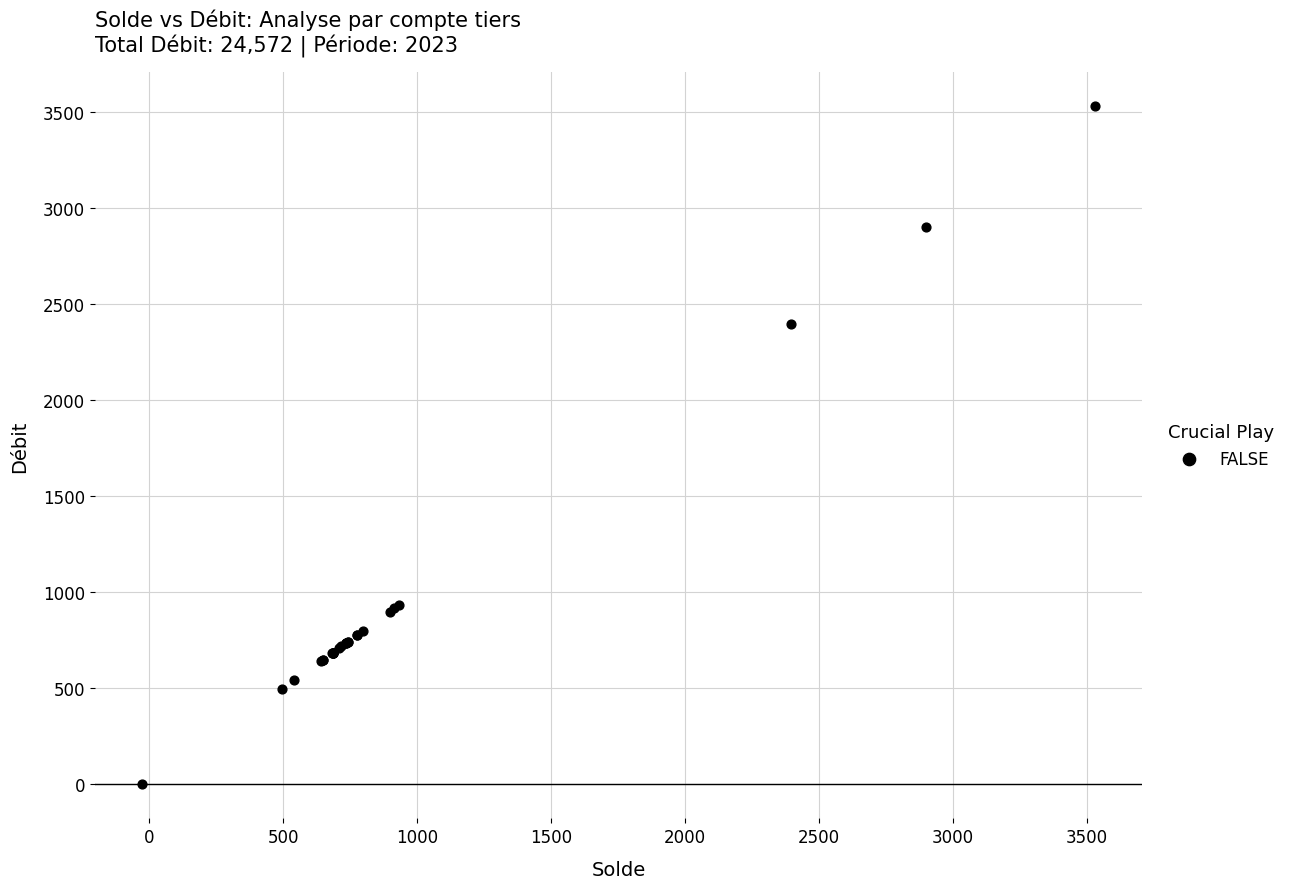

What Y value in the scatter plot is closest to 1764?

2396.2